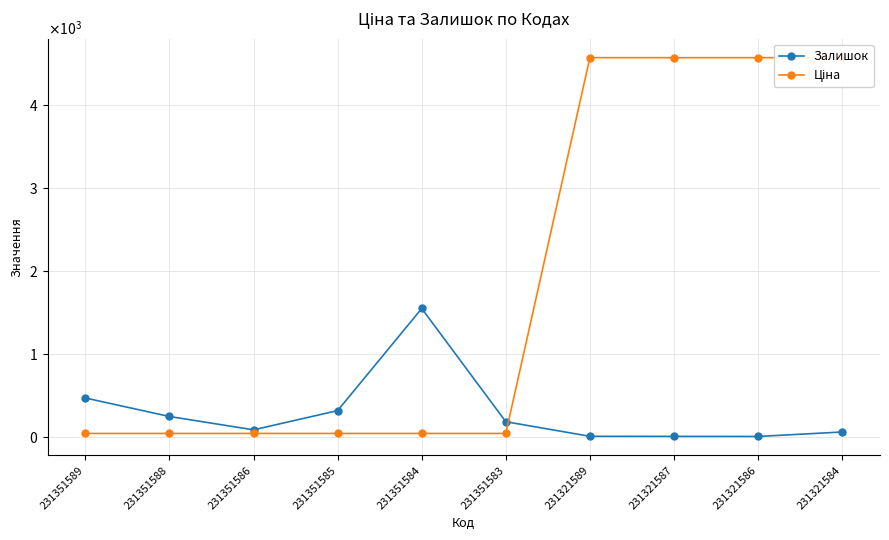

Is the value of Ціна at 231351588 greater than the value of Залишок at 231351588?

No